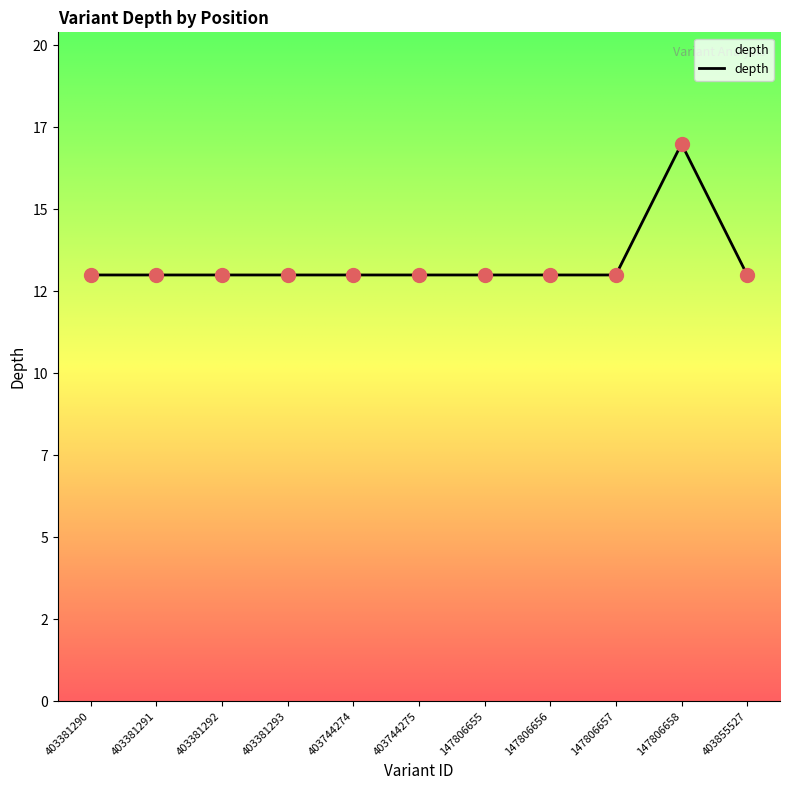

Is this an area chart (filled region under the line)?

Yes